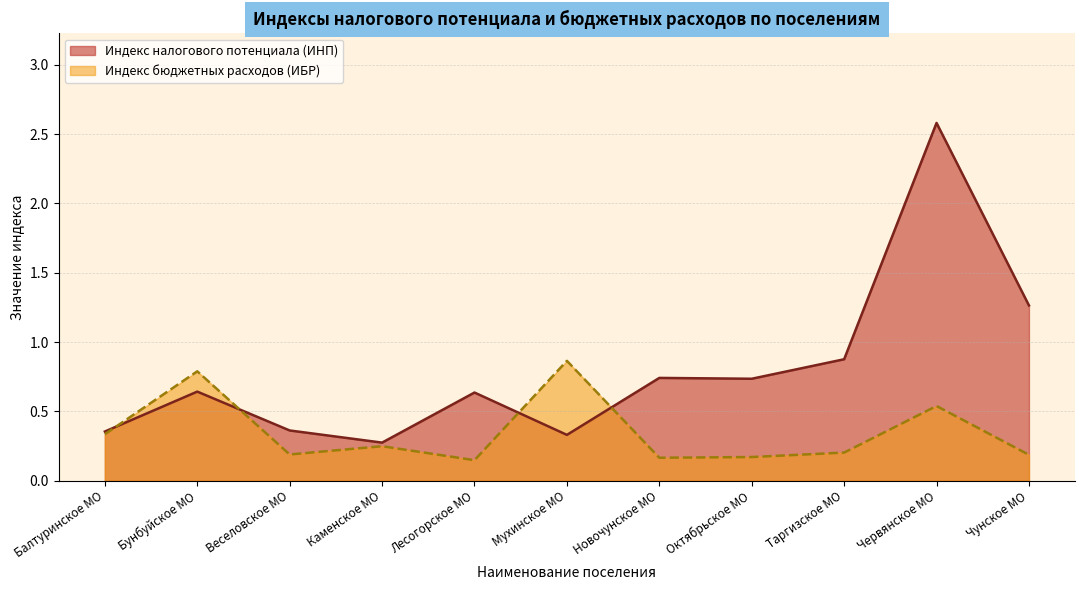

Where is the first local minimum for Индекс бюджетных расходов (ИБР)?

Веселовское МО